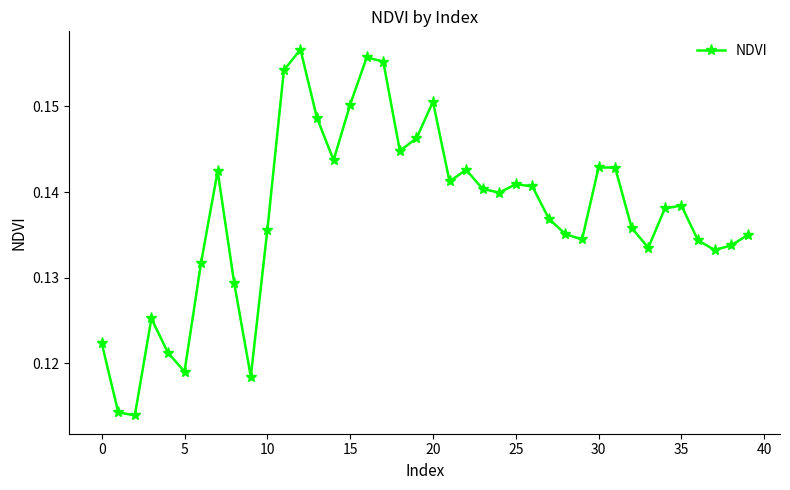

How many points are higher than both their immediate neighbors (excluding endpoints)?

9